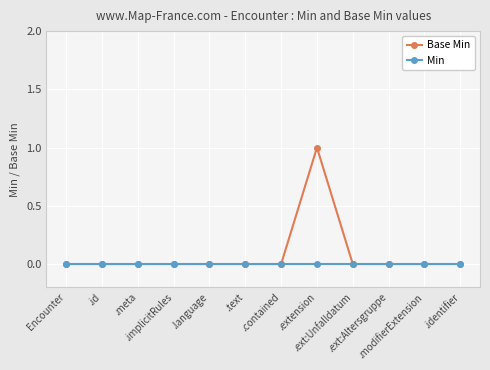

Which series has the widest spread of values?

Base Min